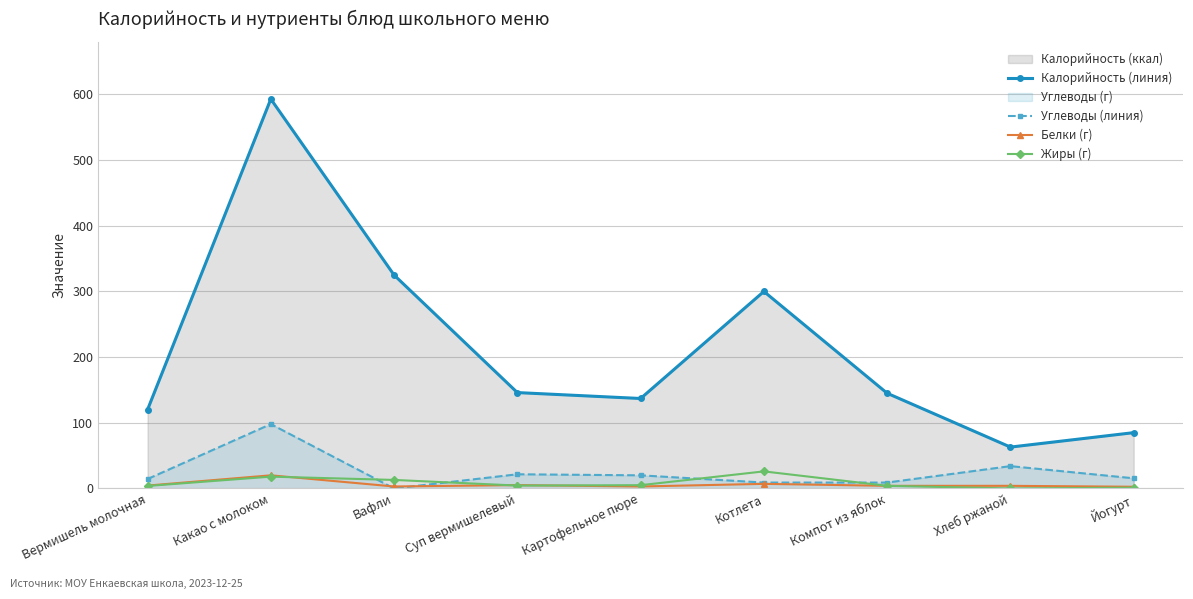

Which series has the largest range (max minus min)?

Калорийность (линия)